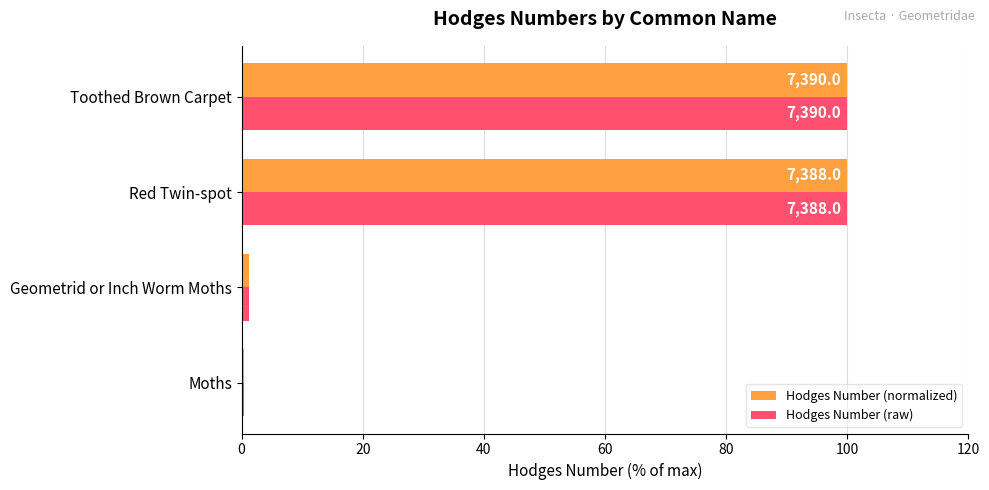

What are all the series names shown in the legend?

Hodges Number (normalized), Hodges Number (raw)